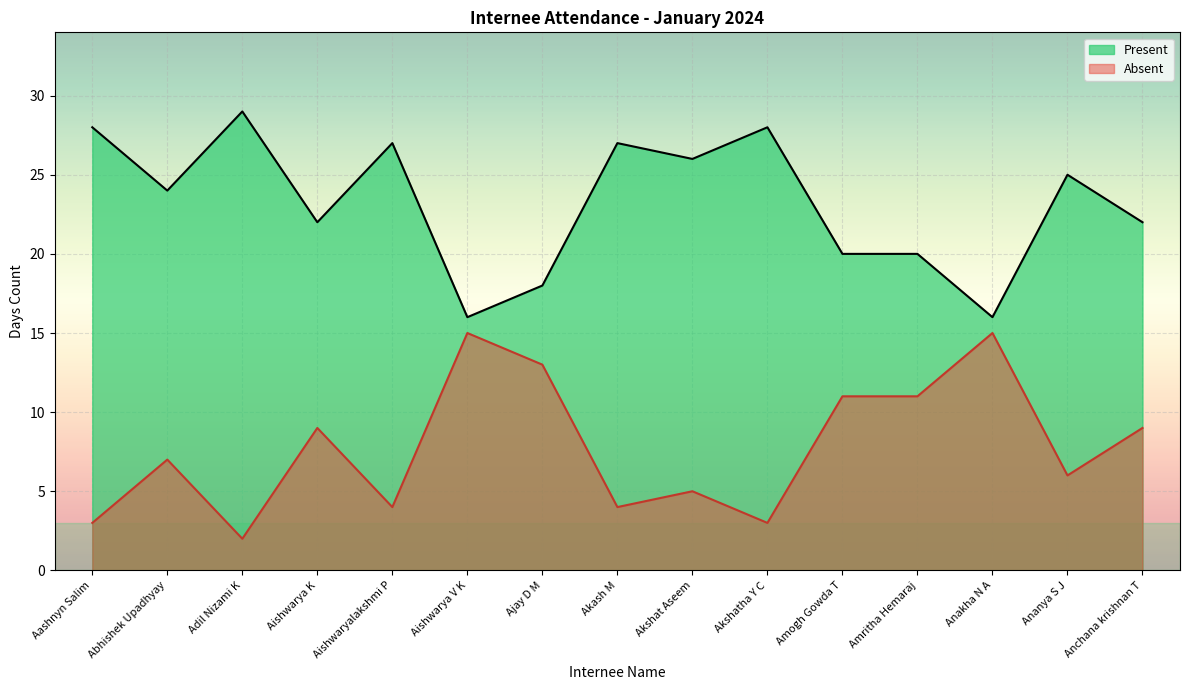

Which series has the largest range (max minus min)?

Present